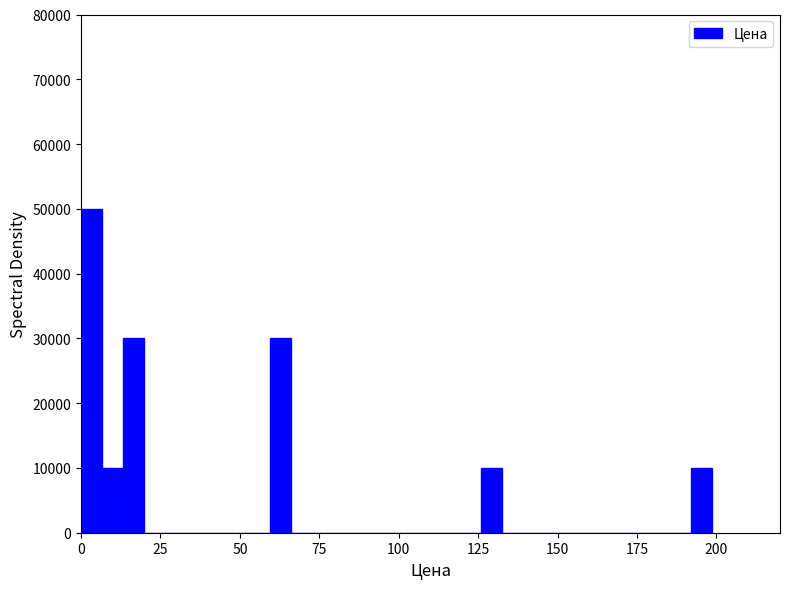

Around what value on the x-axis is the tallest bar? Give the approximate position of its centre, as read against the axis.

5